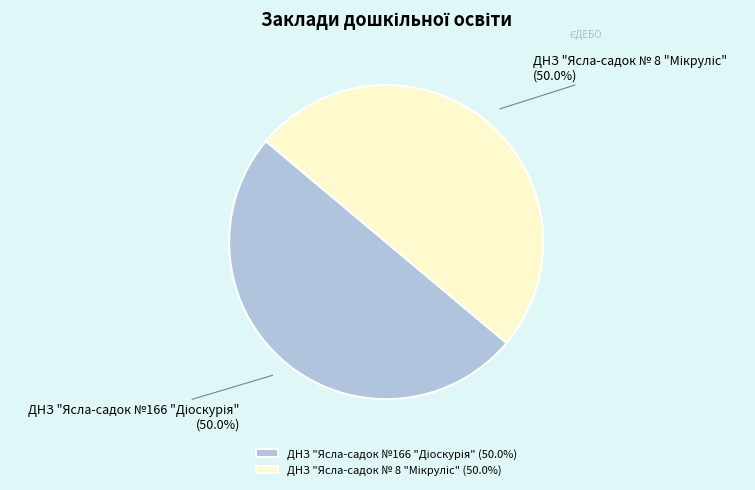

Approximately how many times larger is the value at ДНЗ "Ясла-садок № 8 "Мікруліс" compared to ДНЗ "Ясла-садок №166 "Діоскурія"?

1.0